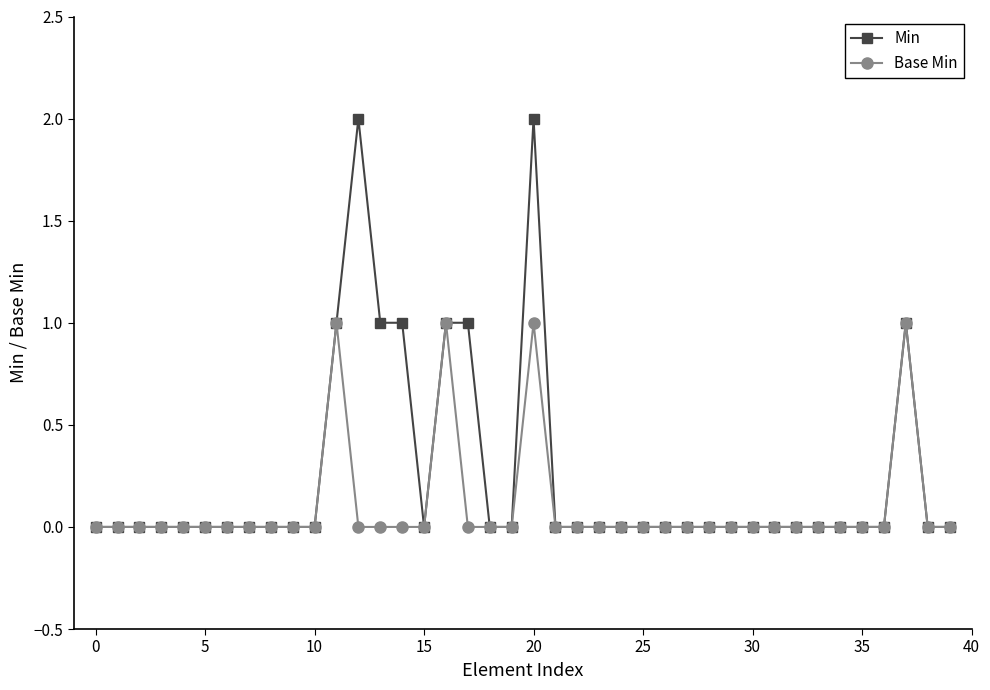

Count the Min values in the range 0 to 1.

38